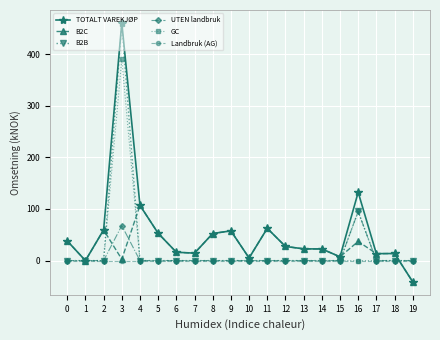

What is the difference between the second highest and minimum values in the TOTALT VAREKJØP series?

173.4